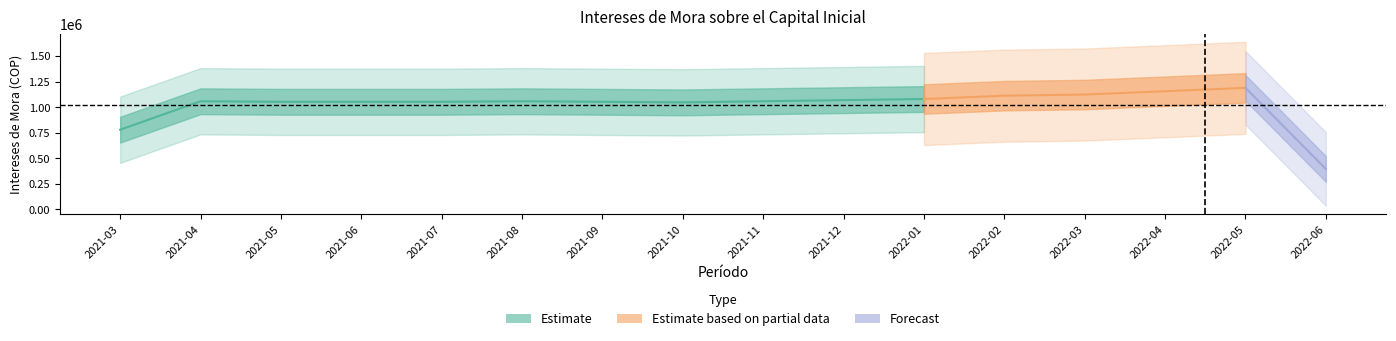

Is this an area chart (filled region under the line)?

No